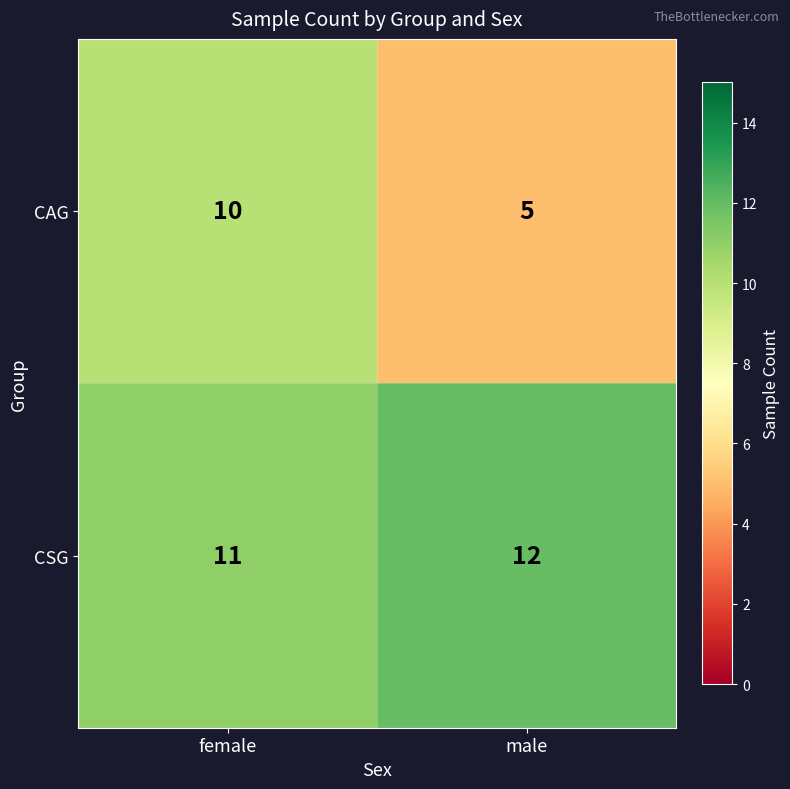

Where is CSG nearest to the value 11?

female